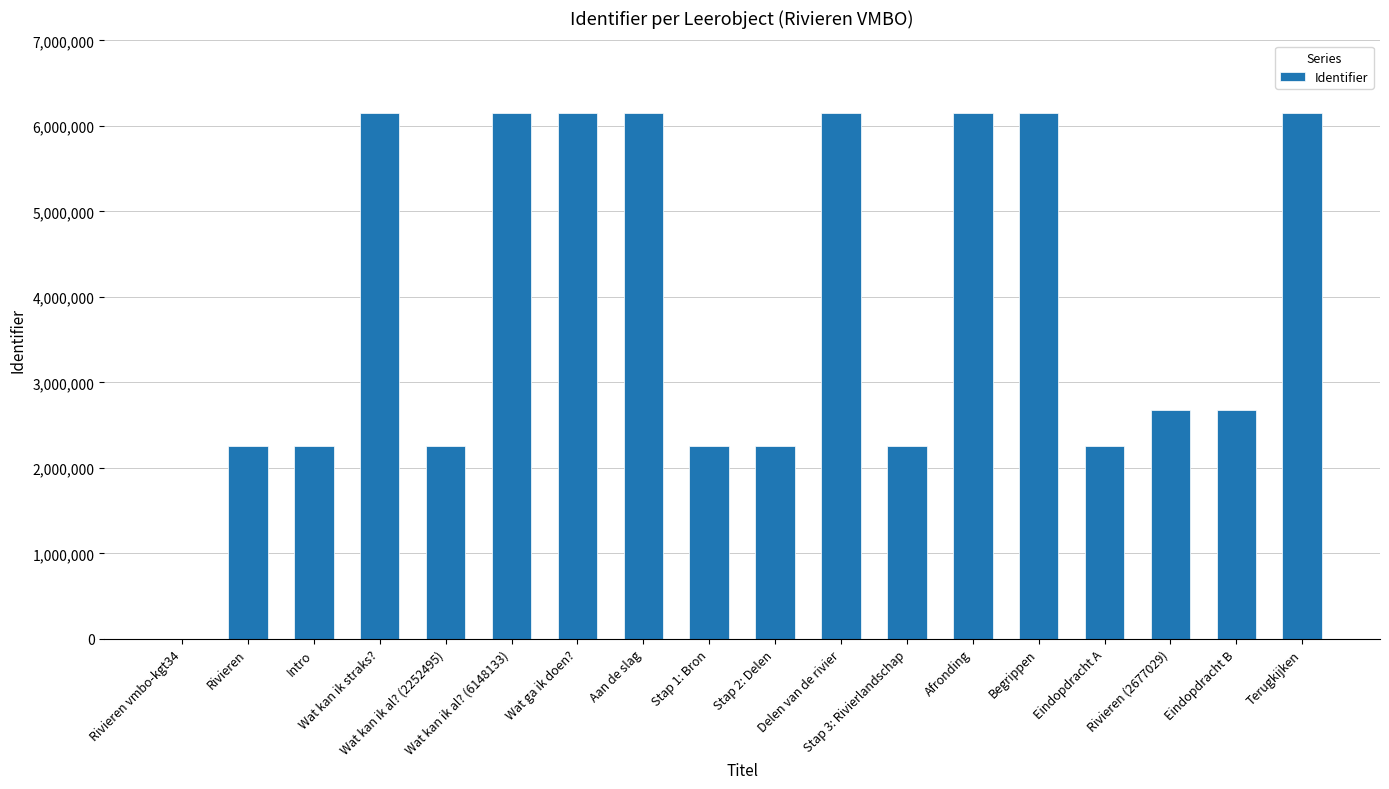

What is the greatest value displayed?

6148145